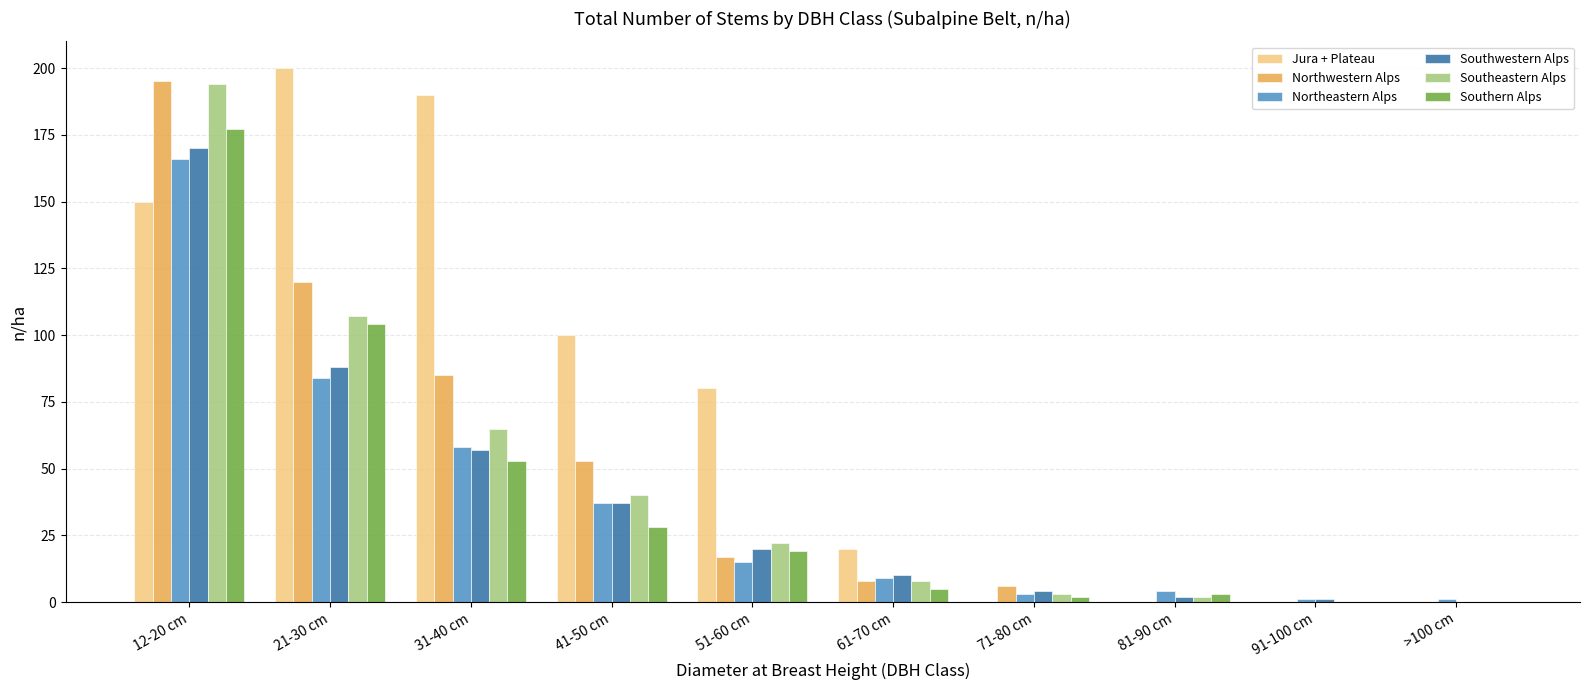

What is the sum of the Southern Alps values at 31-40 cm and 61-70 cm?

58